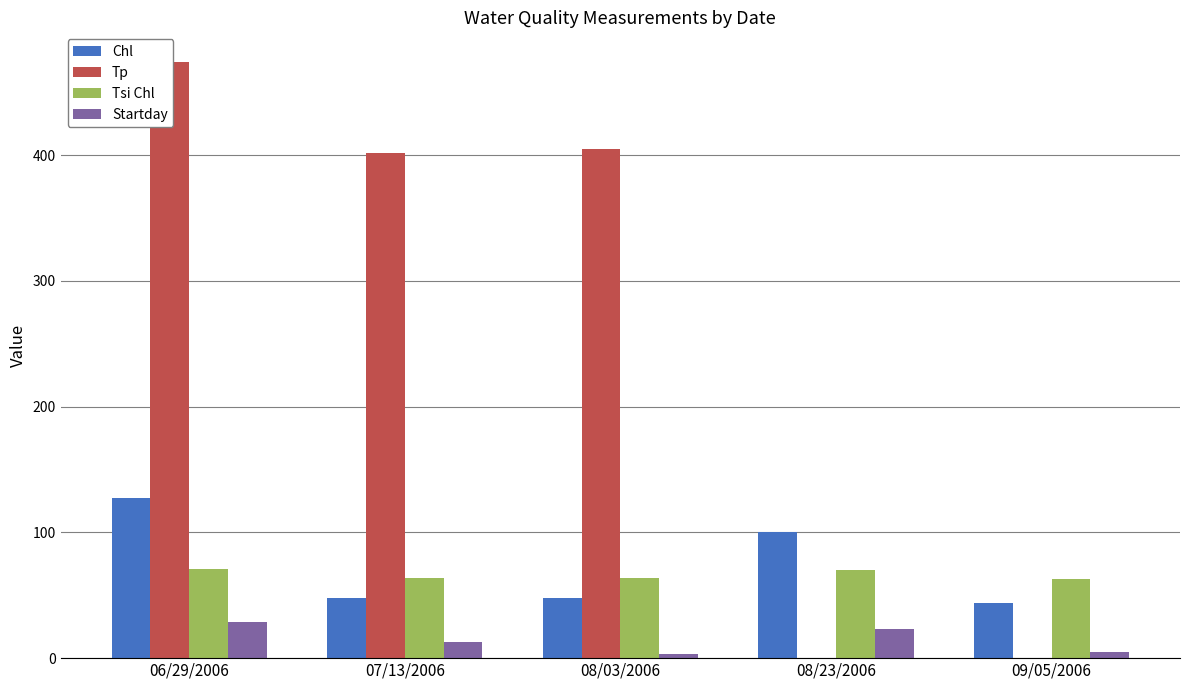

What is the label of the 2nd bar from the left?

07/13/2006